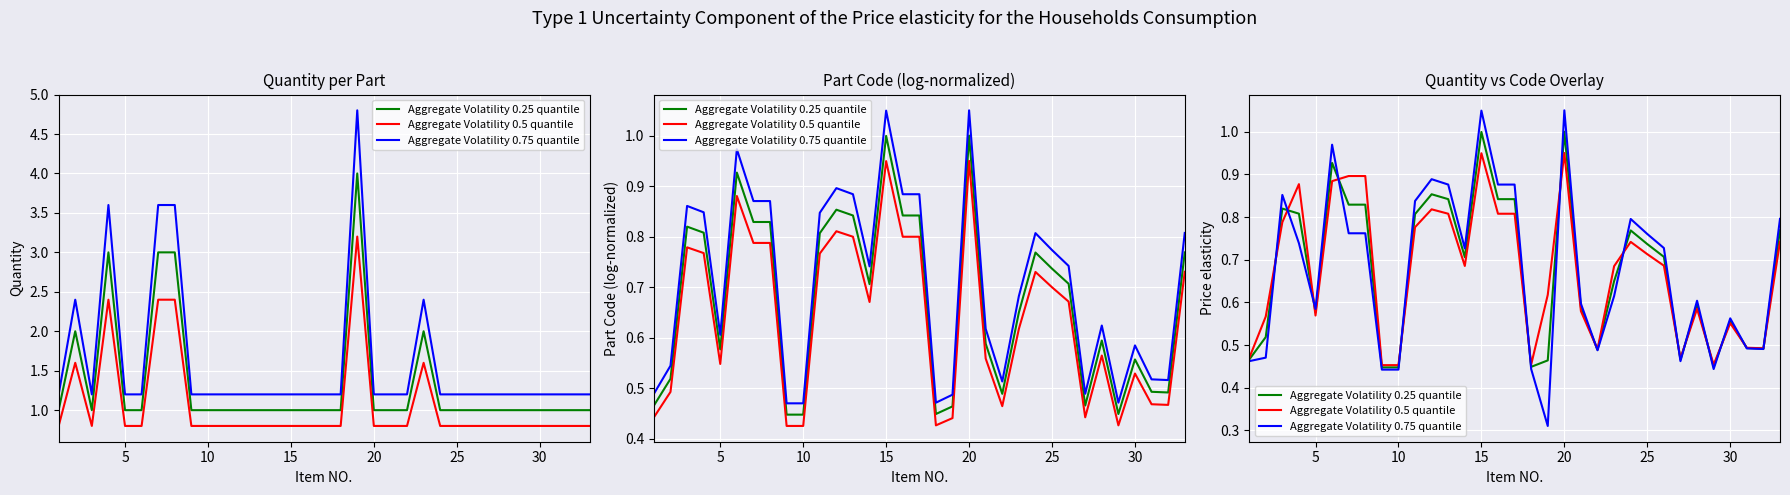

What is the smallest value displayed?

0.3